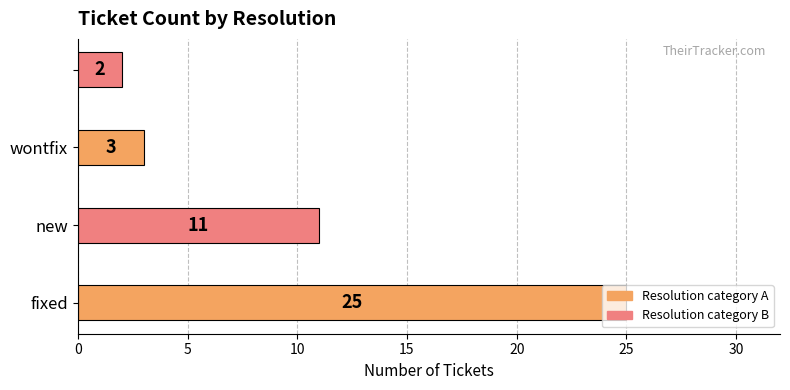

What is the difference between the maximum and minimum values?

23